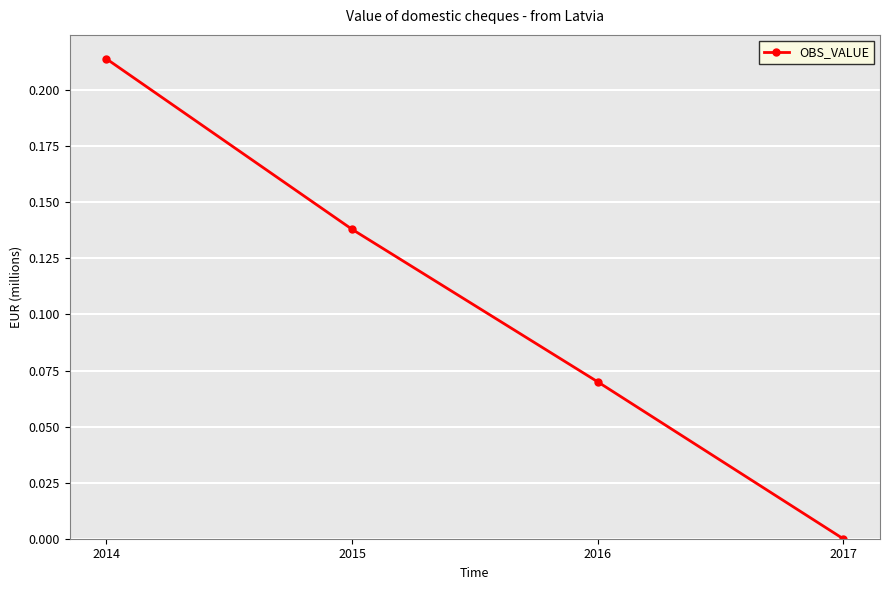

Count the number of data series in this chart.

1